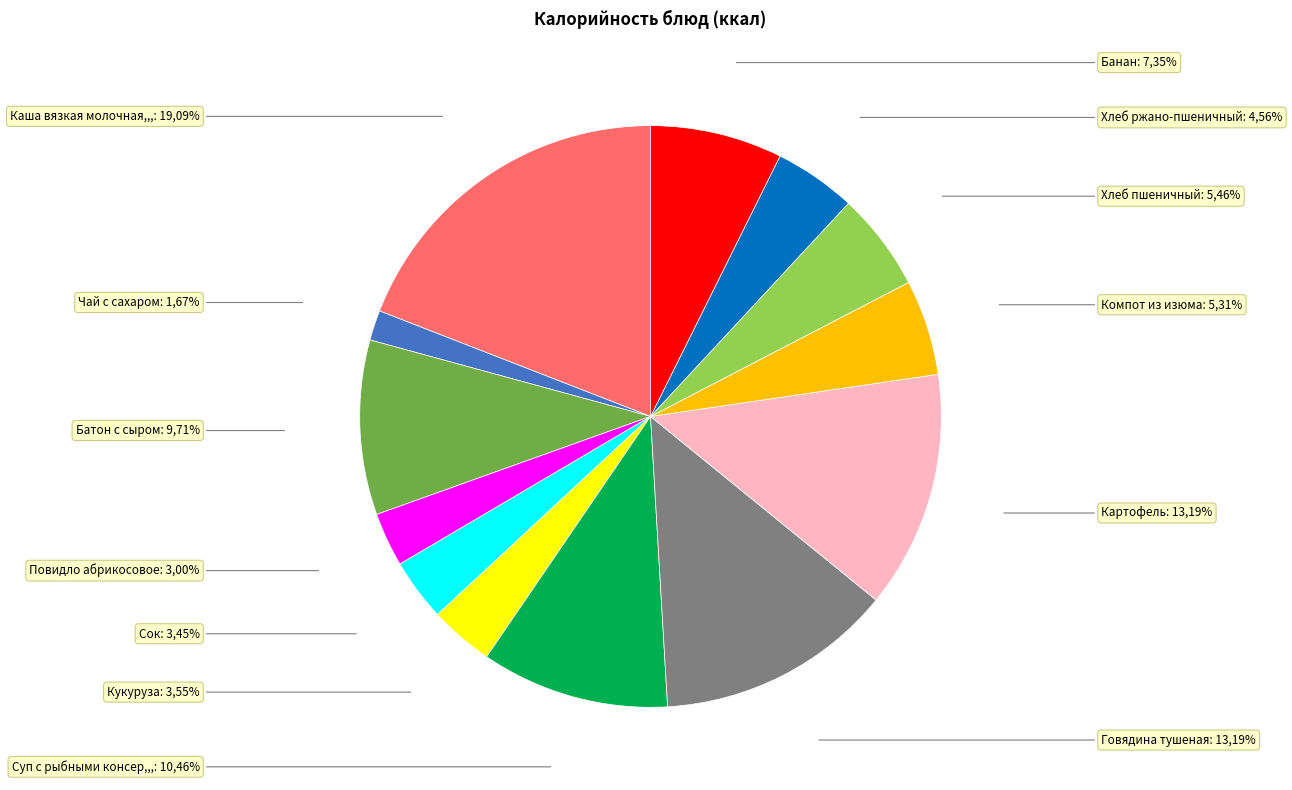

How many slices are in this pie chart?

13